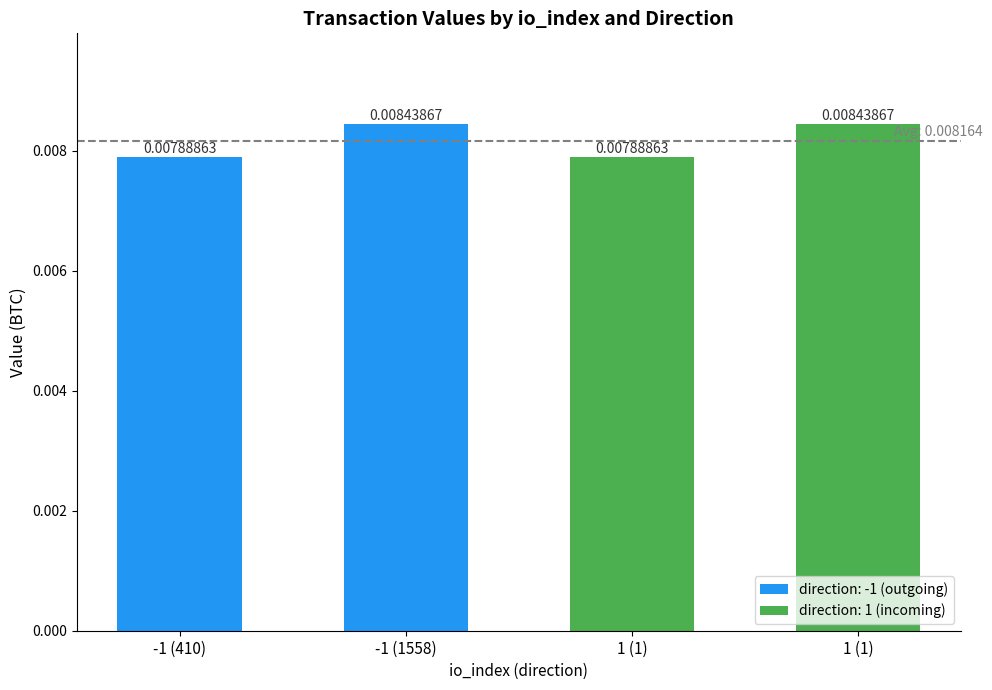

Are the bars horizontal?

No